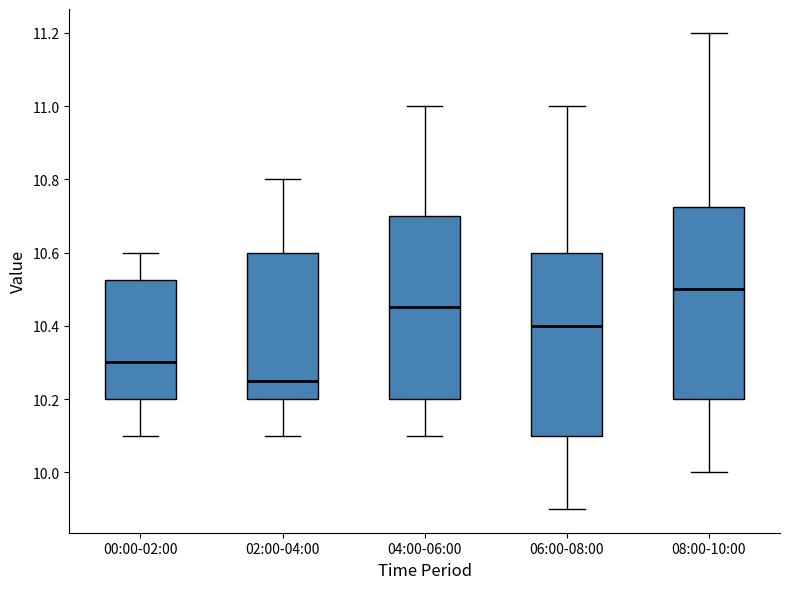

Reading left to right, read every box against the y-axis: the position of its median line, the range the box covers, and the ends of its whiskers. The values are not printed on the chart, so give them approximately, as read against the axis.

00:00-02:00: median 10.30, box 10.20 to 10.52, whiskers 10.10 to 10.60
02:00-04:00: median 10.26, box 10.20 to 10.60, whiskers 10.10 to 10.80
04:00-06:00: median 10.46, box 10.20 to 10.70, whiskers 10.10 to 11.00
06:00-08:00: median 10.40, box 10.10 to 10.60, whiskers 9.90 to 11.00
08:00-10:00: median 10.50, box 10.20 to 10.72, whiskers 10.00 to 11.20